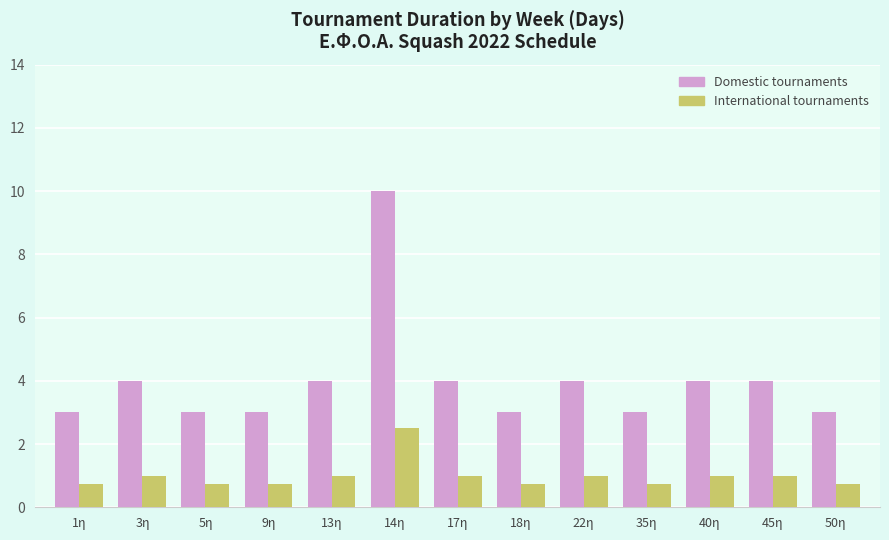

Read the Domestic tournaments value at 40η.

4.0